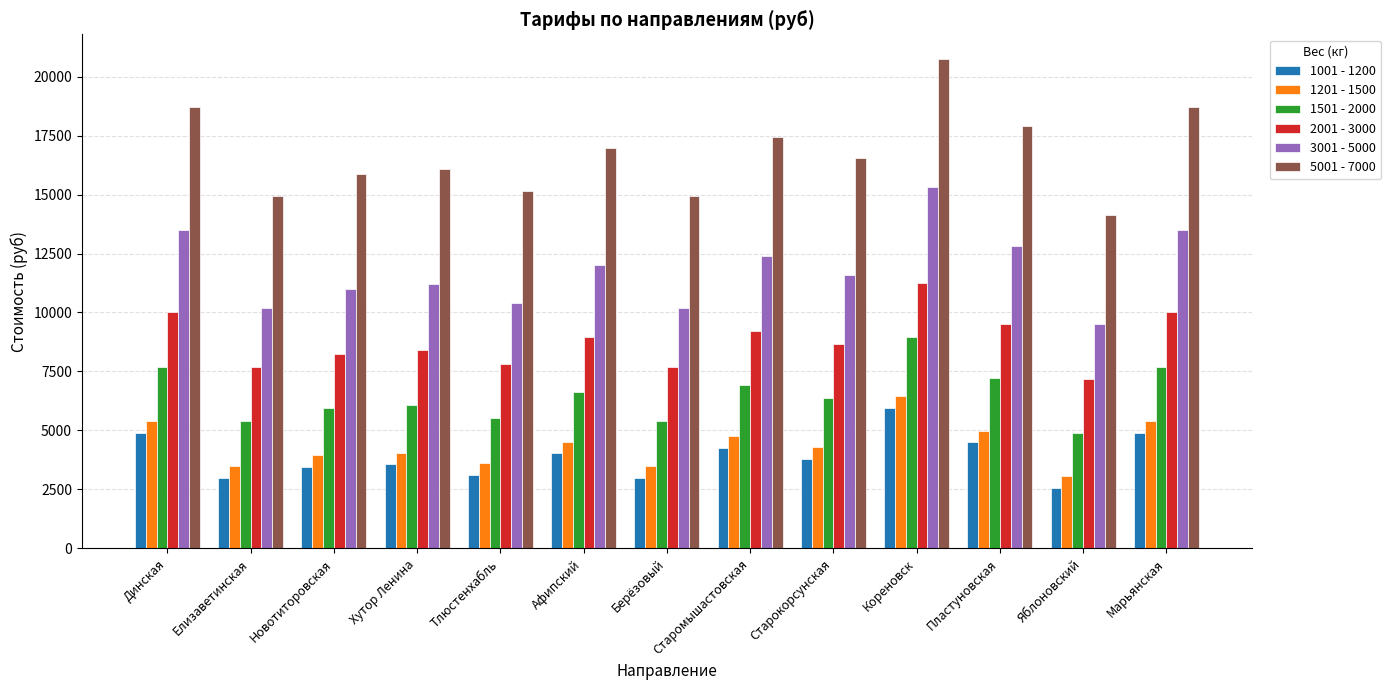

What is the total value across all series at Афипский?

53150